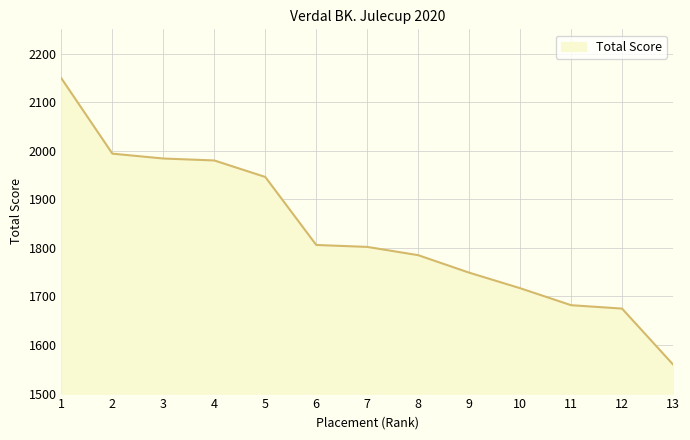

What is the sum of all values?

23829